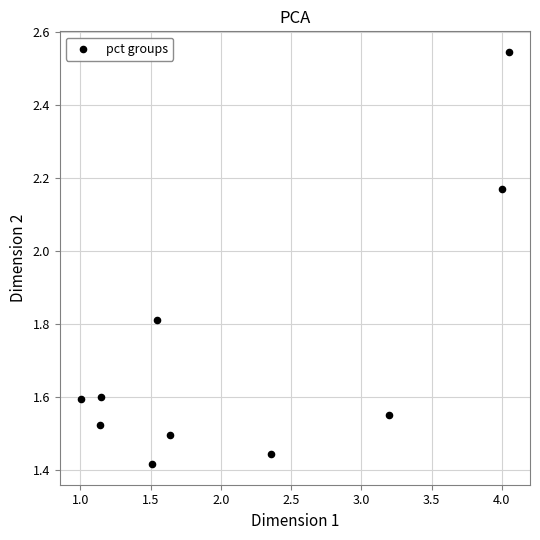

What is the average Y value?

1.7